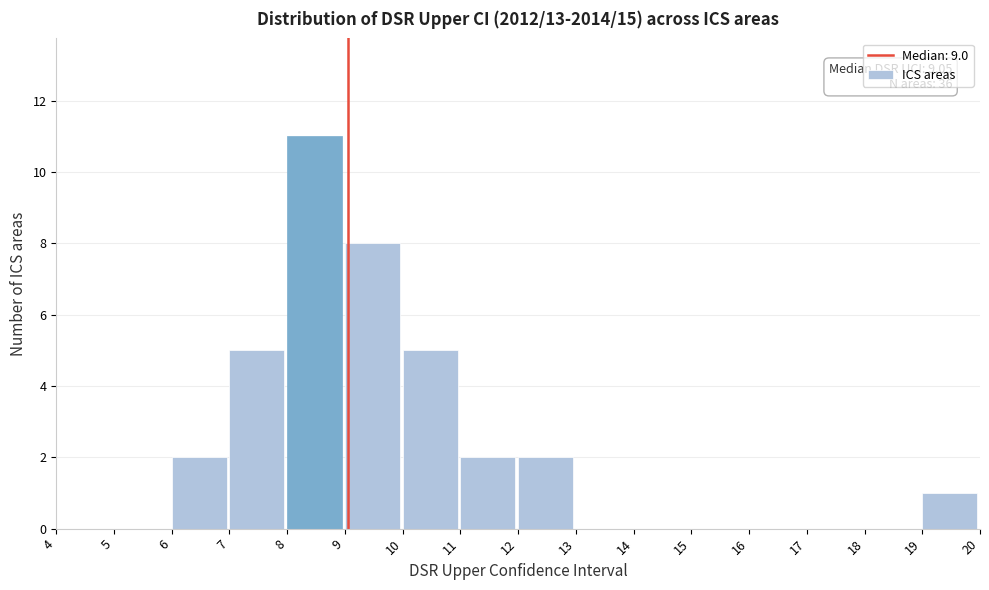

Over which range of the x-axis is the bar tallest?

8 to 9